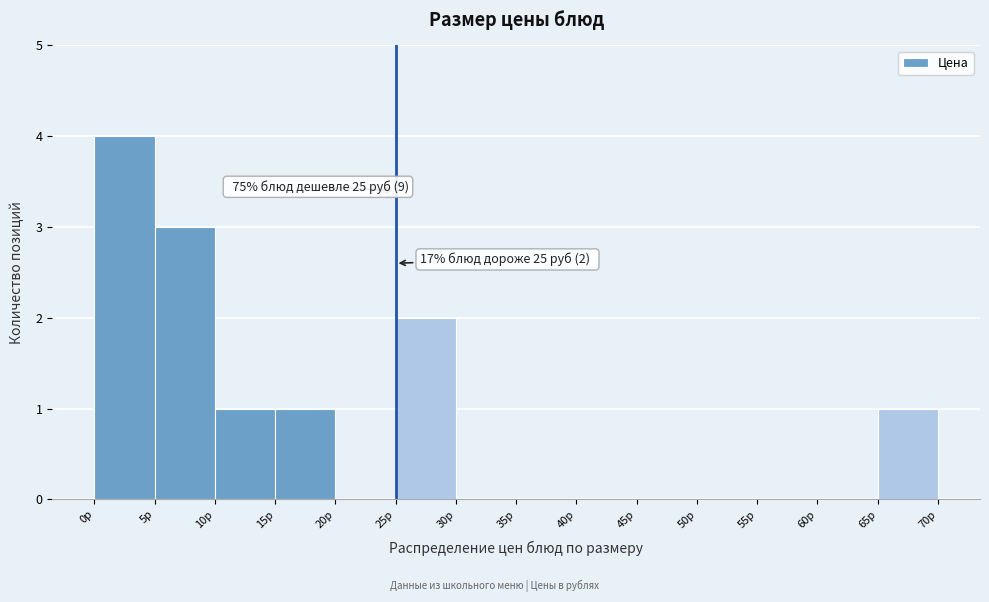

Over which range of the x-axis is the bar tallest?

0 to 5